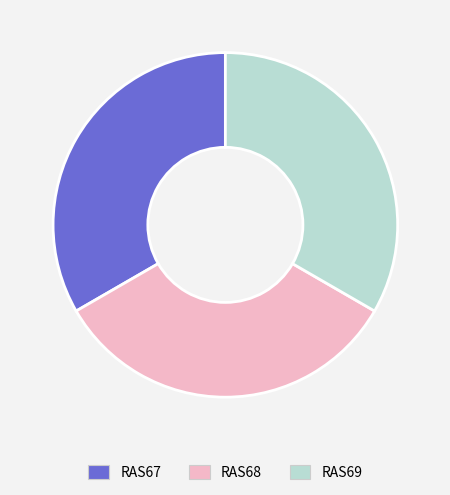

How many slices are in this pie chart?

3